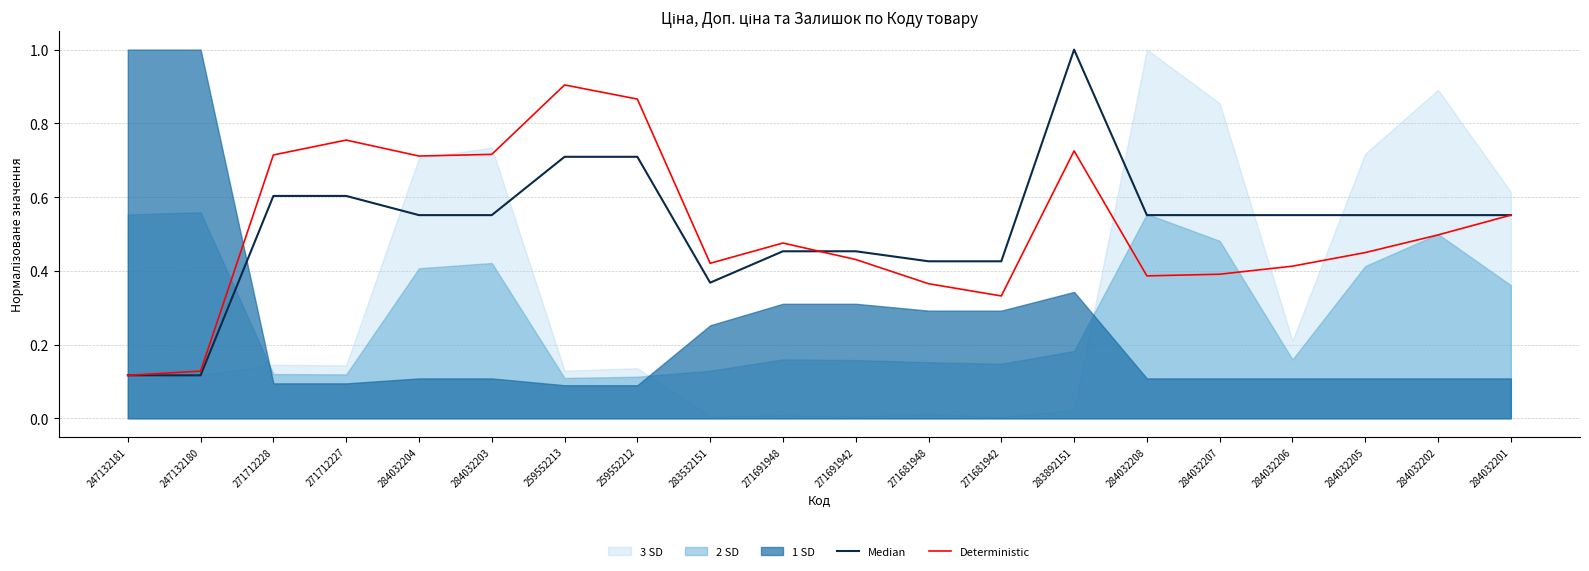

Count the Median values in the range 0 to 1.

20